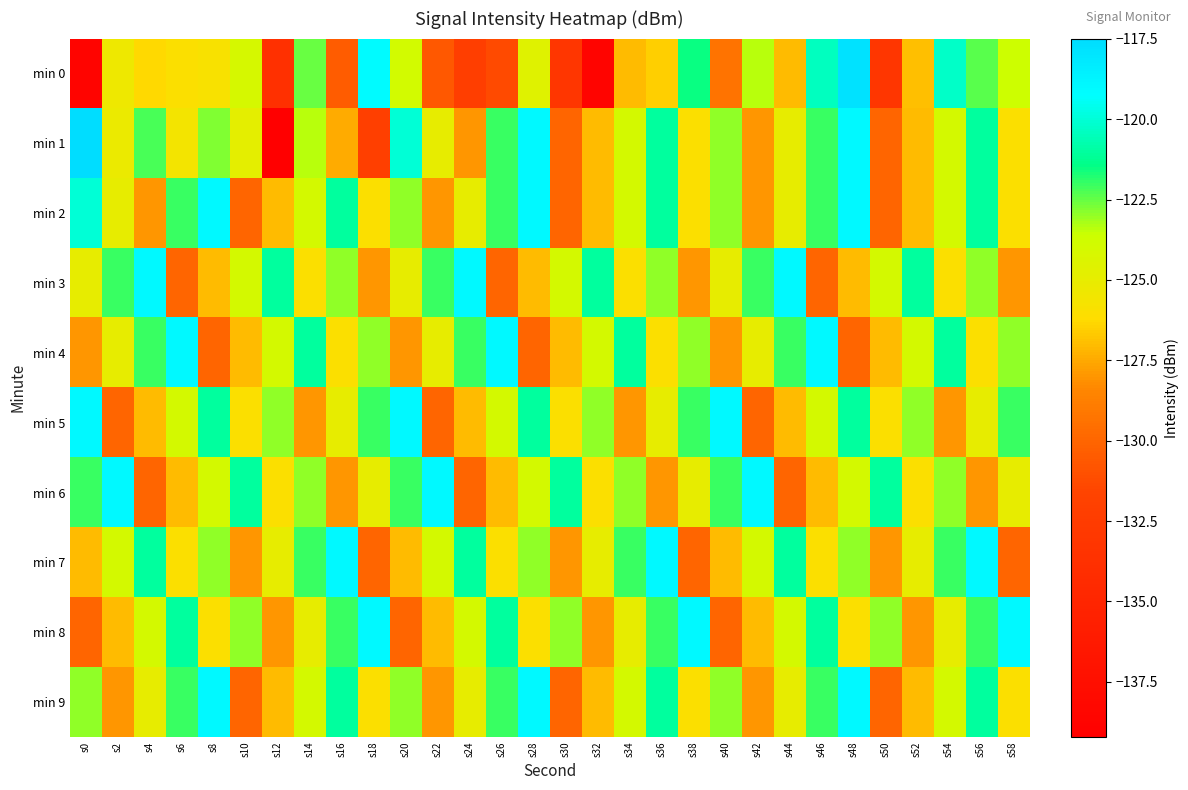

Which category has the lowest value across all series?

s12